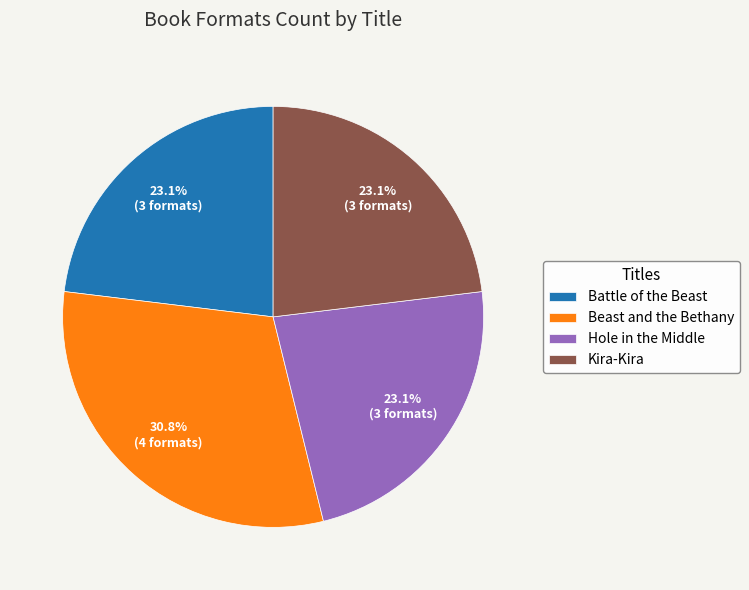

To the nearest percent, what is the average slice percentage?

25%